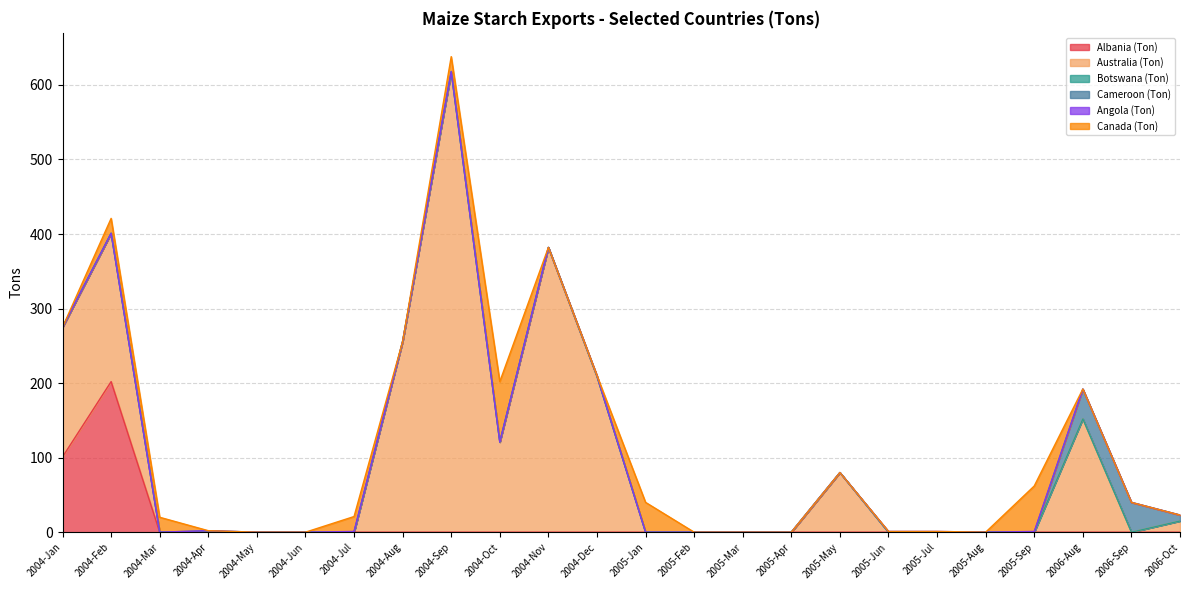

What is the label of the 9th point from the left?

2004-Sep